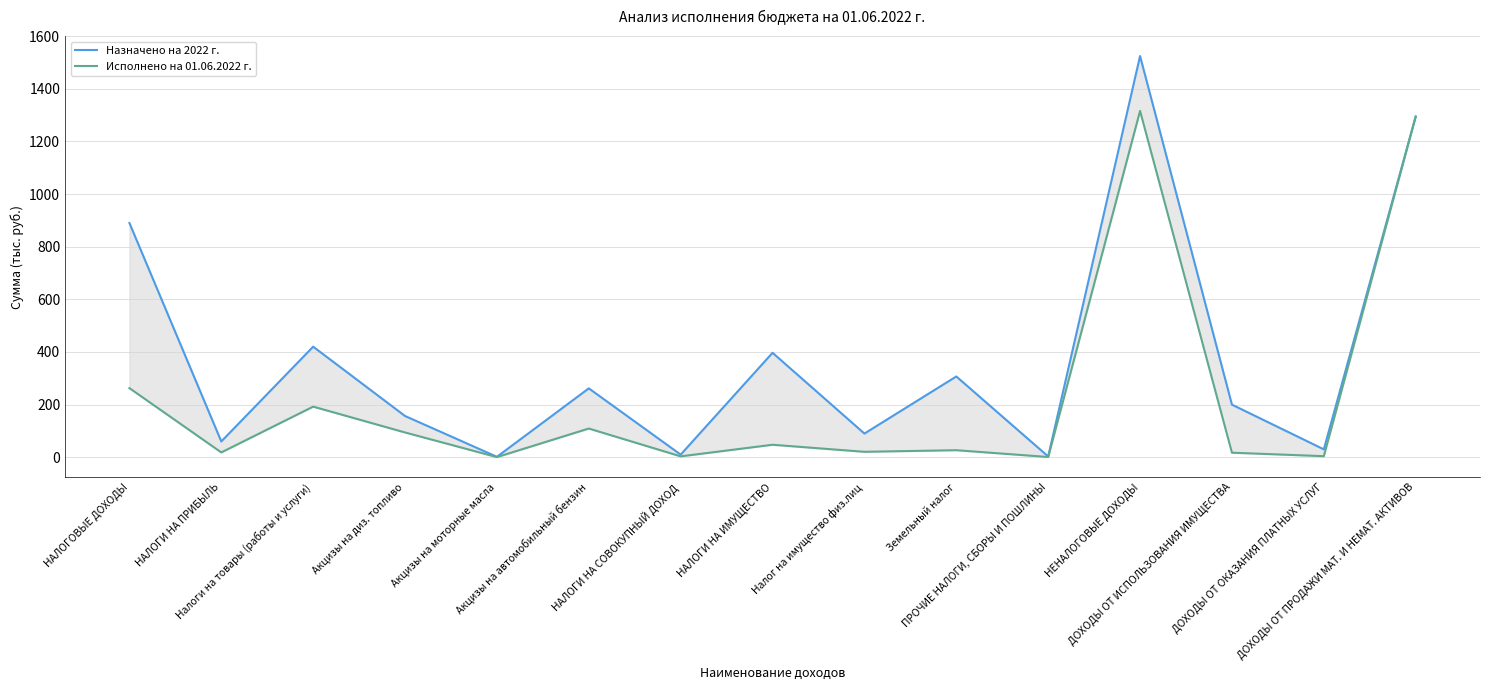

Where is the first local maximum for Исполнено на 01.06.2022 г.?

Налоги на товары (работы и услуги)